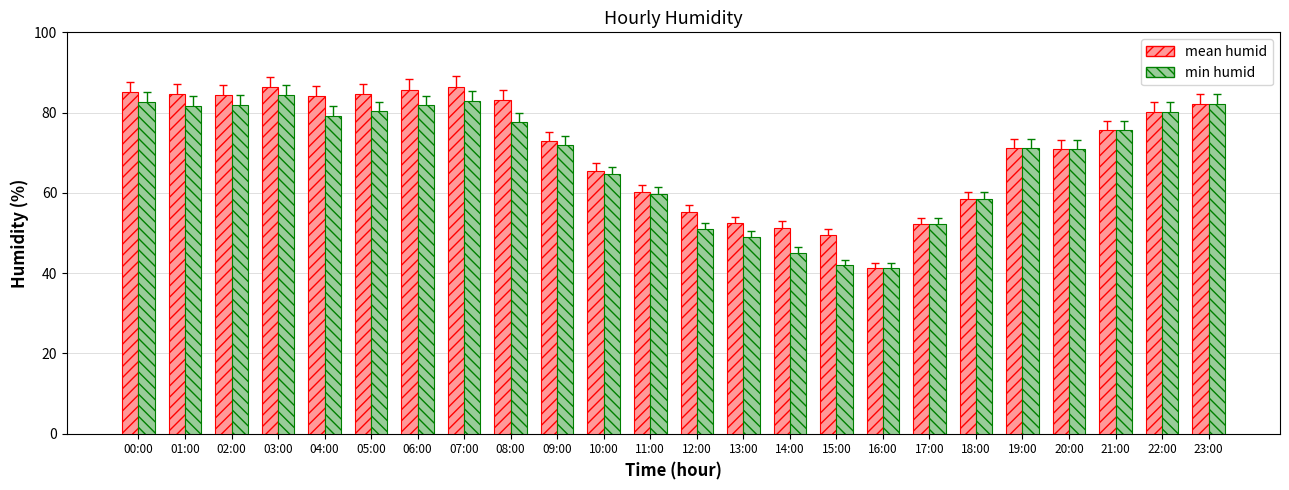

How many bars are there in each group?

2